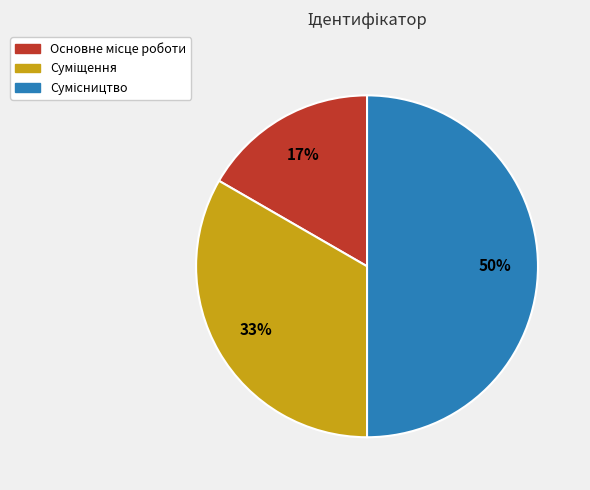

To the nearest percent, what is the average slice percentage?

33%